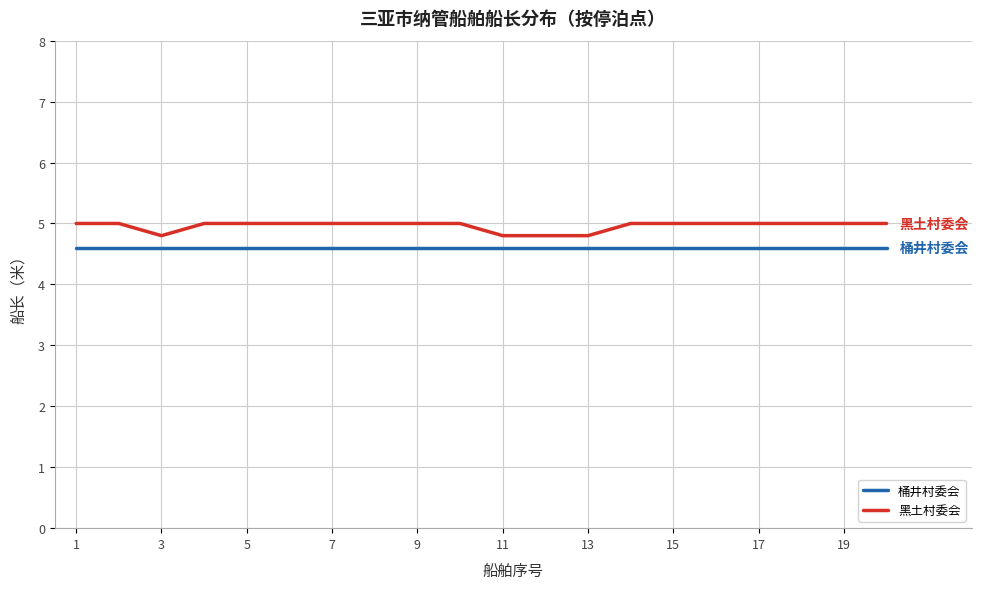

True or false: 黑土村委会 and 桶井村委会 intersect in this chart.

False